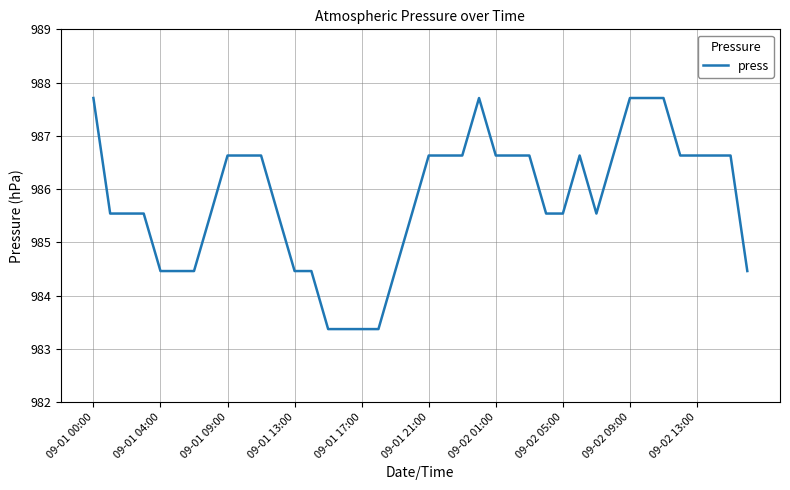

Does the chart display data point markers on the line(s)?

No